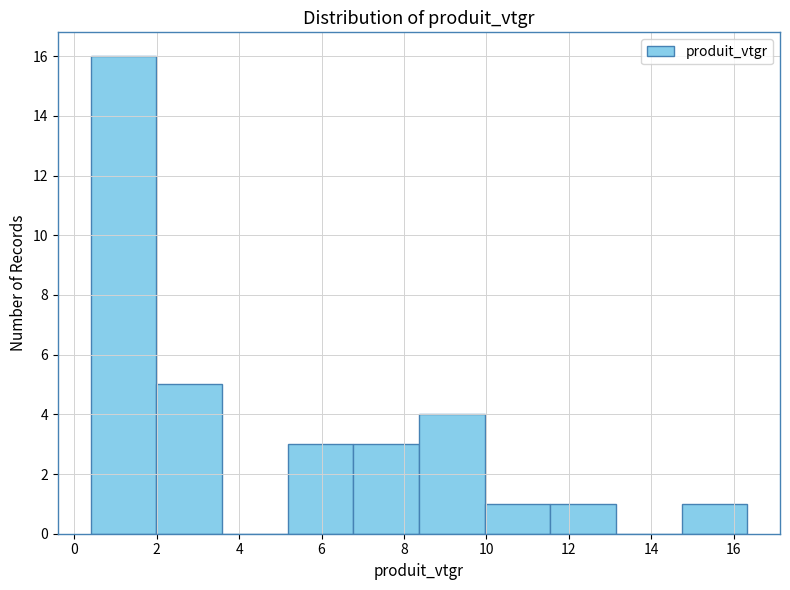

Over which range of the x-axis is the bar tallest?

0.4 to 2.0